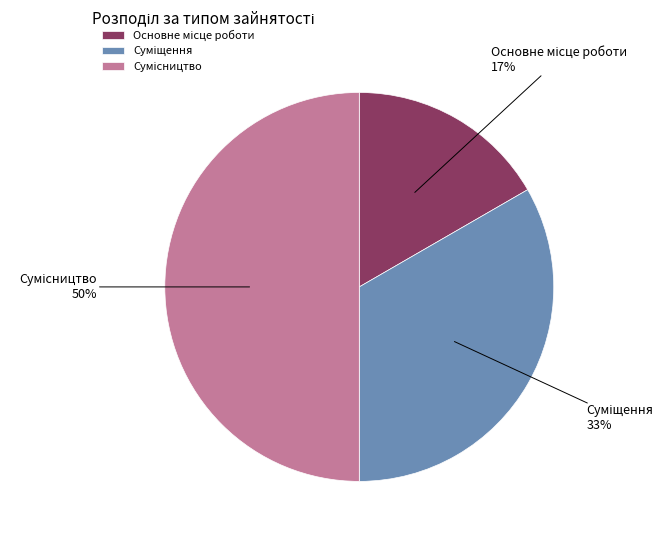

To the nearest percent, what is the average slice percentage?

33%